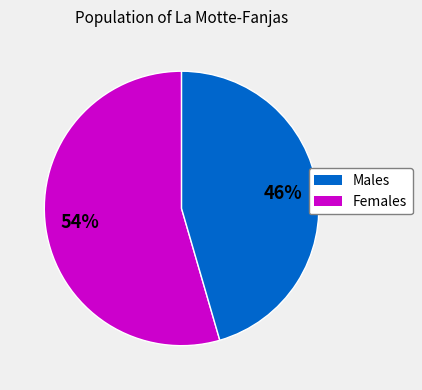

To the nearest percent, what is the average slice percentage?

50%